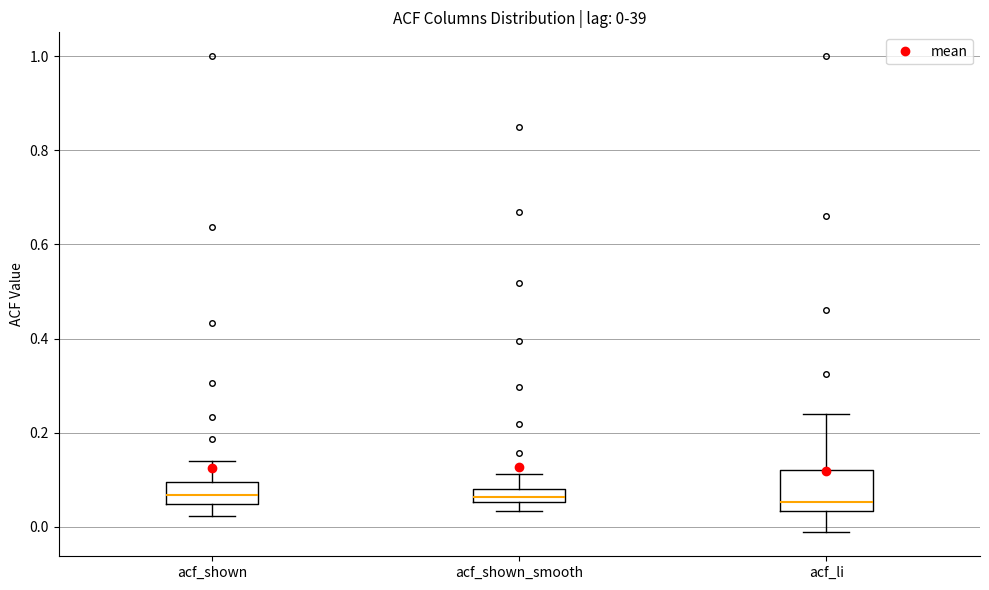

Which box is the tallest, from its lower edge to its upper edge?

acf_li